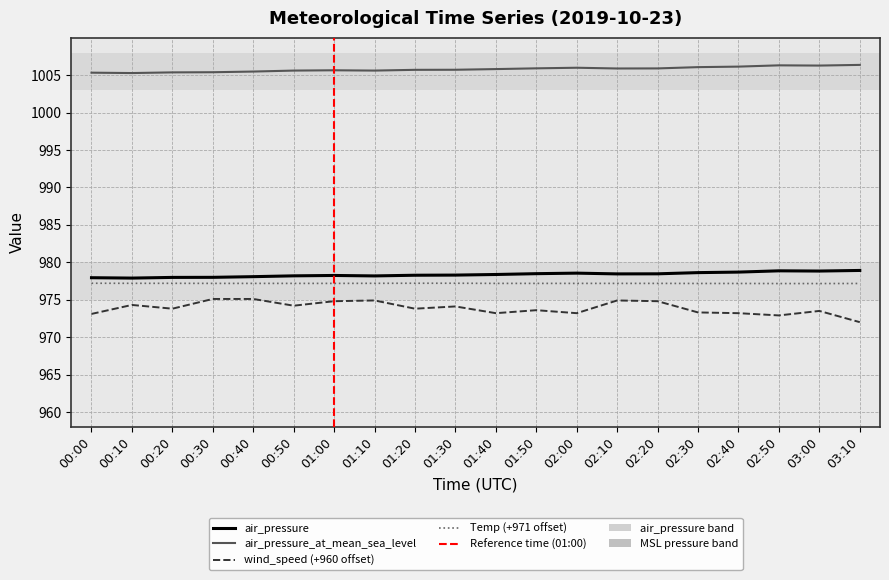

What are all the series names shown in the legend?

air_pressure, air_pressure_at_mean_sea_level, wind_speed, Temp